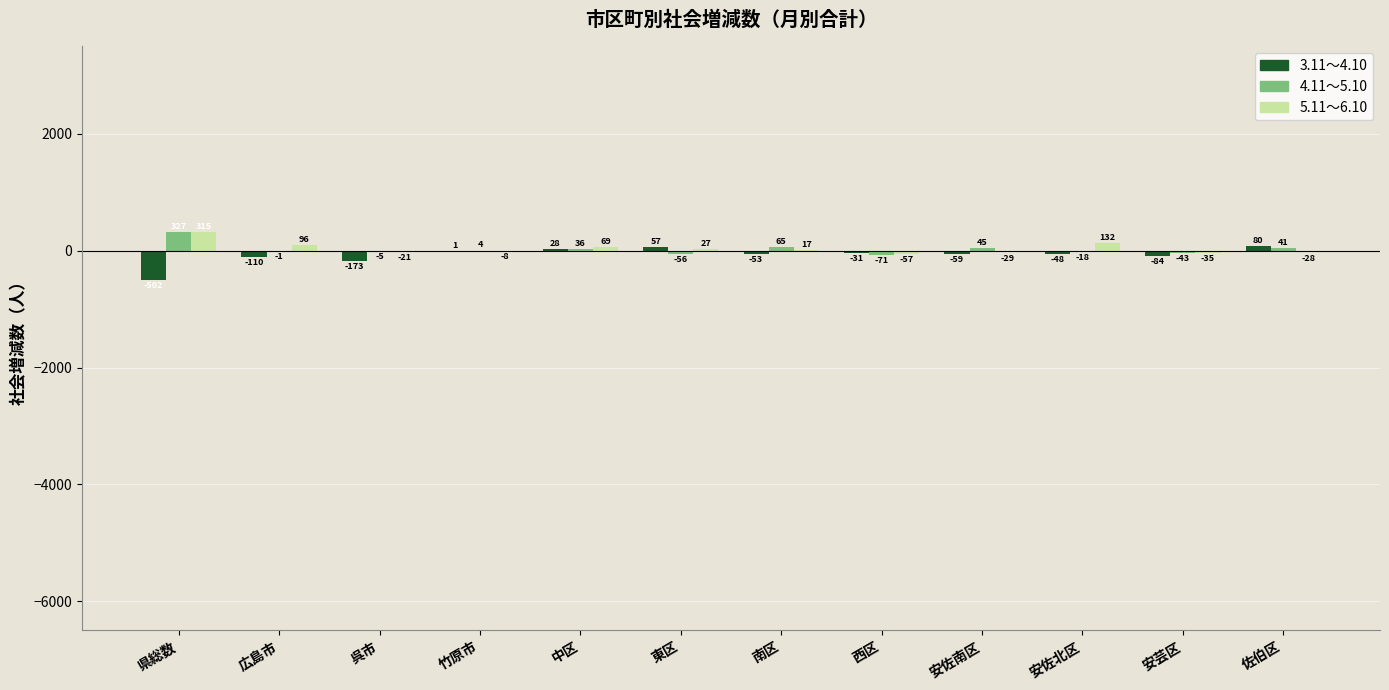

Which category has the highest value in the 4.11～5.10 series?

県総数